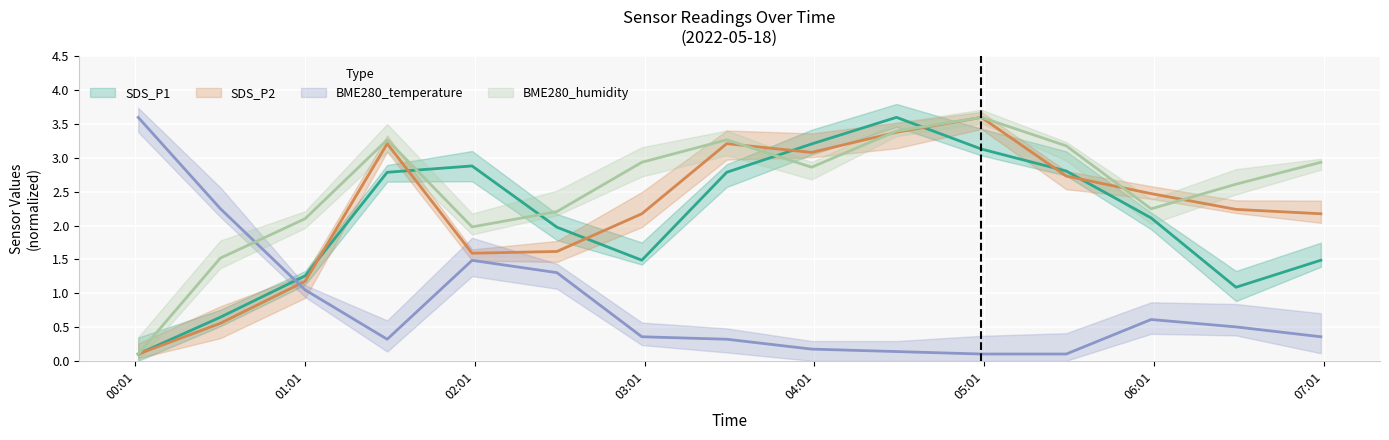

True or false: SDS_P2 has more than 1 interior local peaks.

True